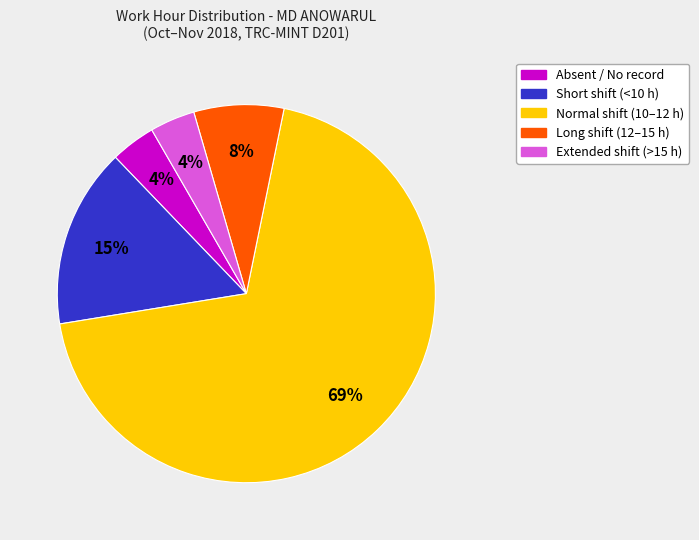

How many slices are in this pie chart?

5